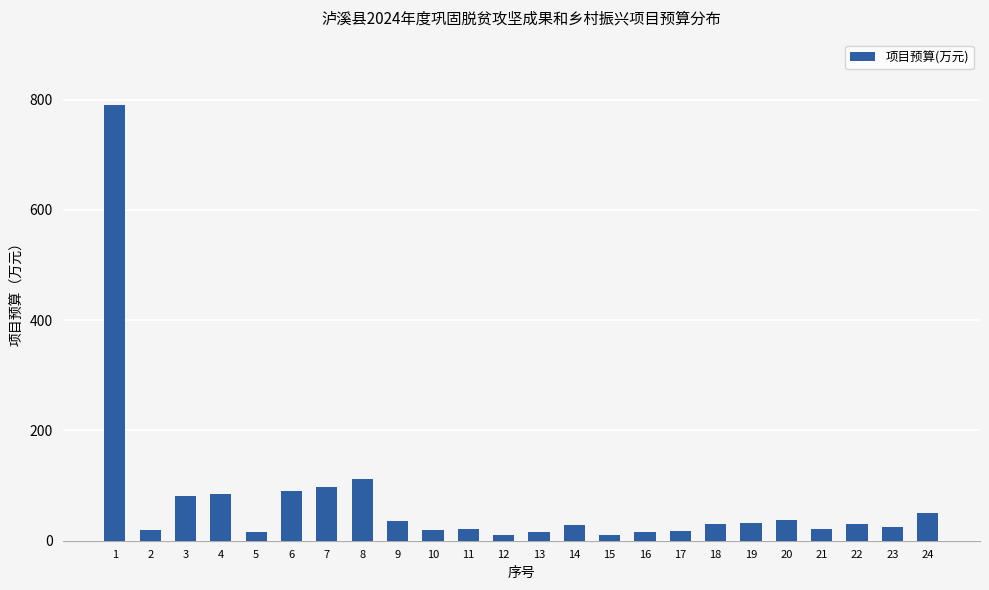

How many distinct data groups are displayed?

1